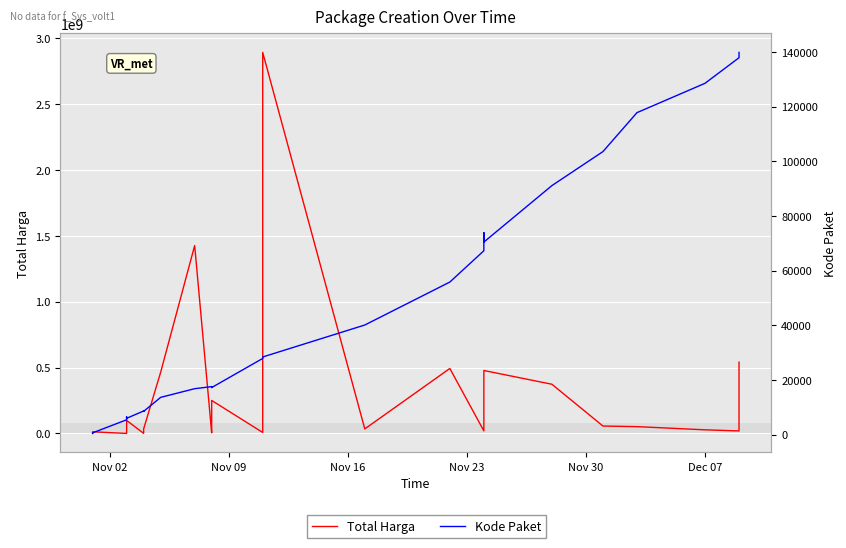

What is the minimum value for Total Harga?

78000